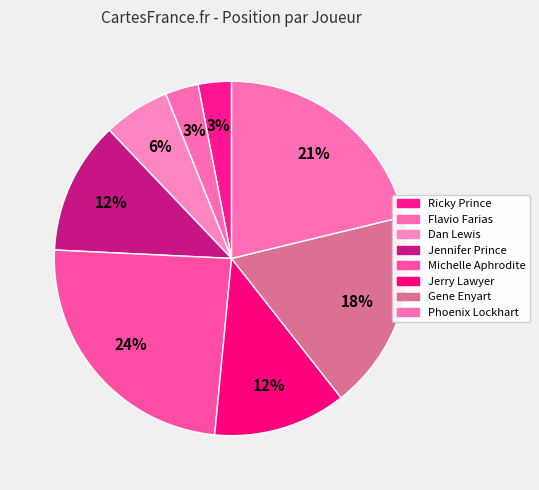

How many segments does this pie chart have?

8